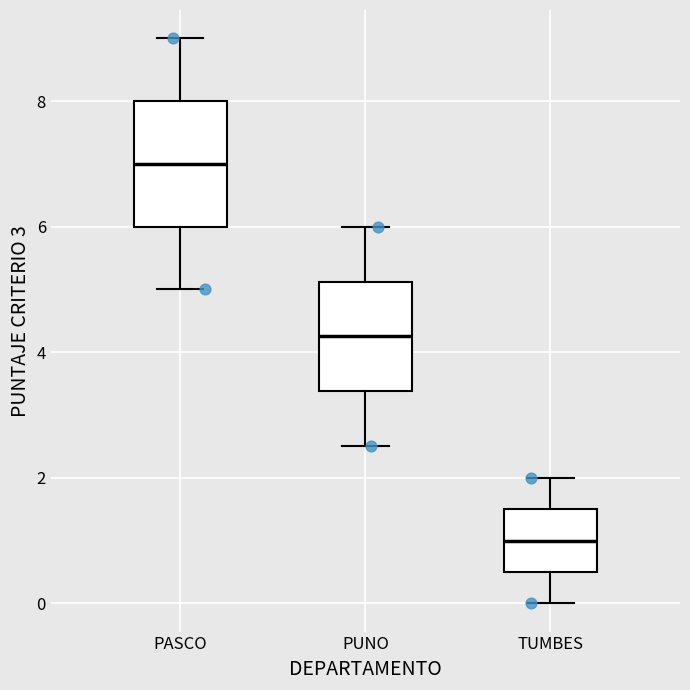

Comparing the boxes themselves (not the whiskers), which one is the tallest?

PASCO